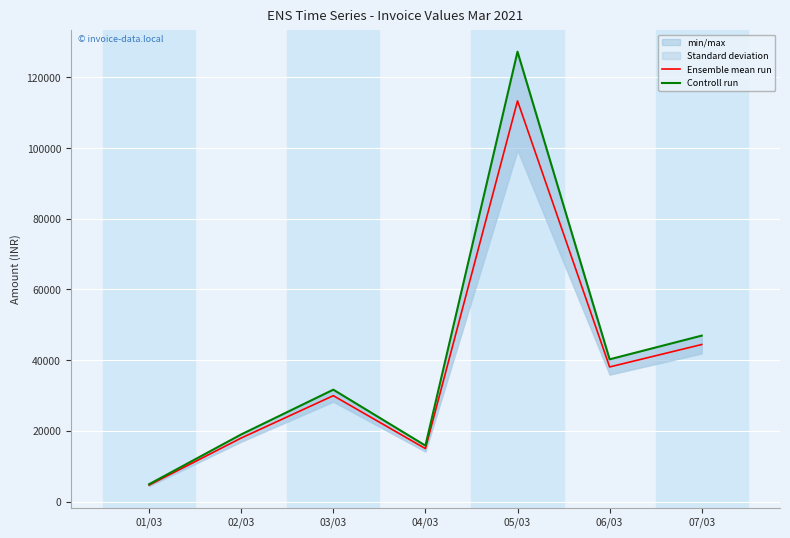

The value of Ensemble mean run at 04/03 is 14972.5. True or false?

True